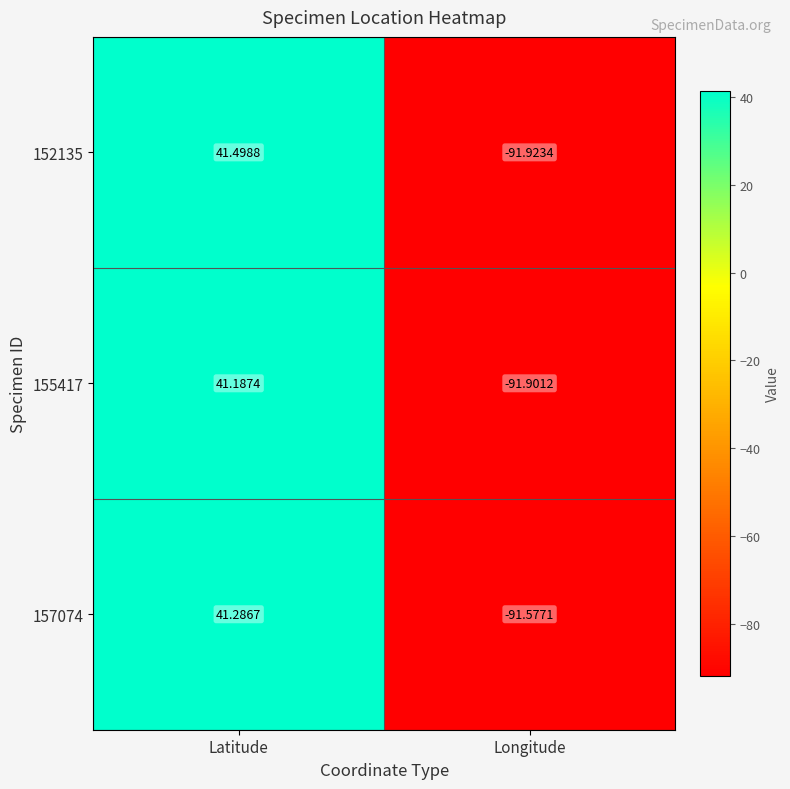

How many data points does each series have?

2